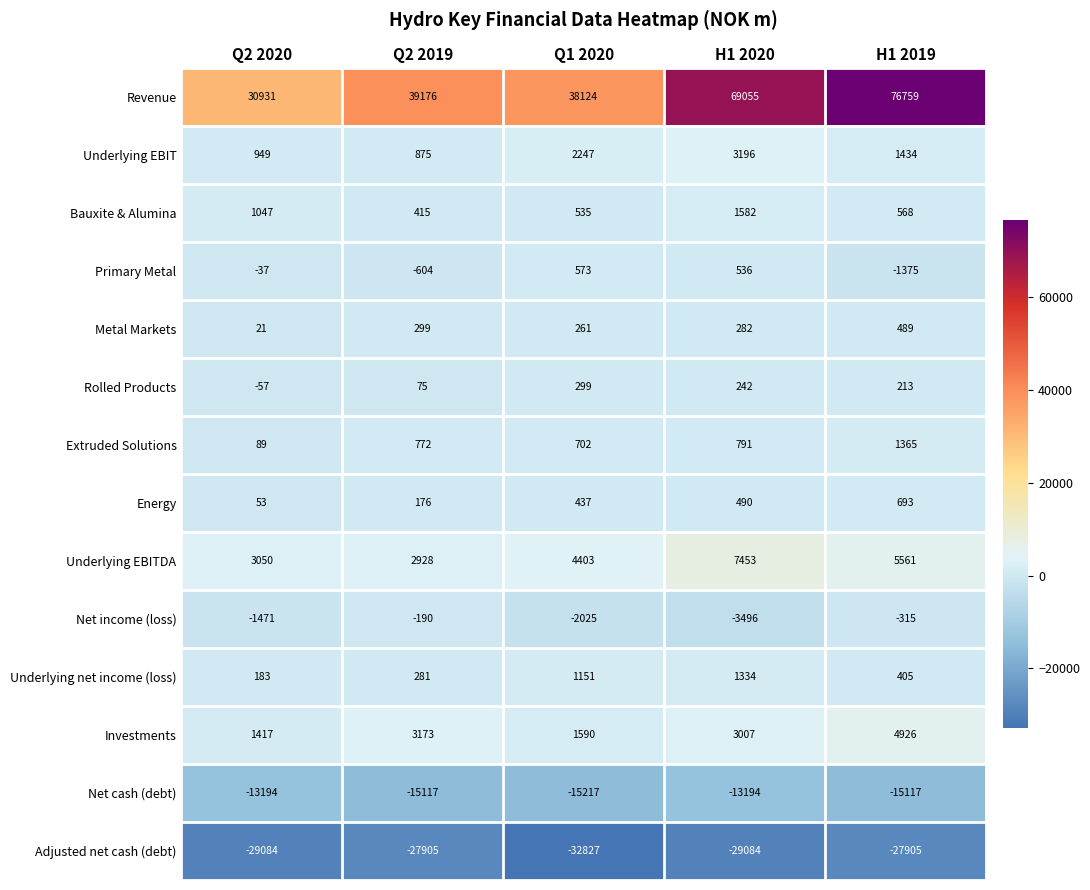

Which label corresponds to the smallest value in the chart?

Q1 2020